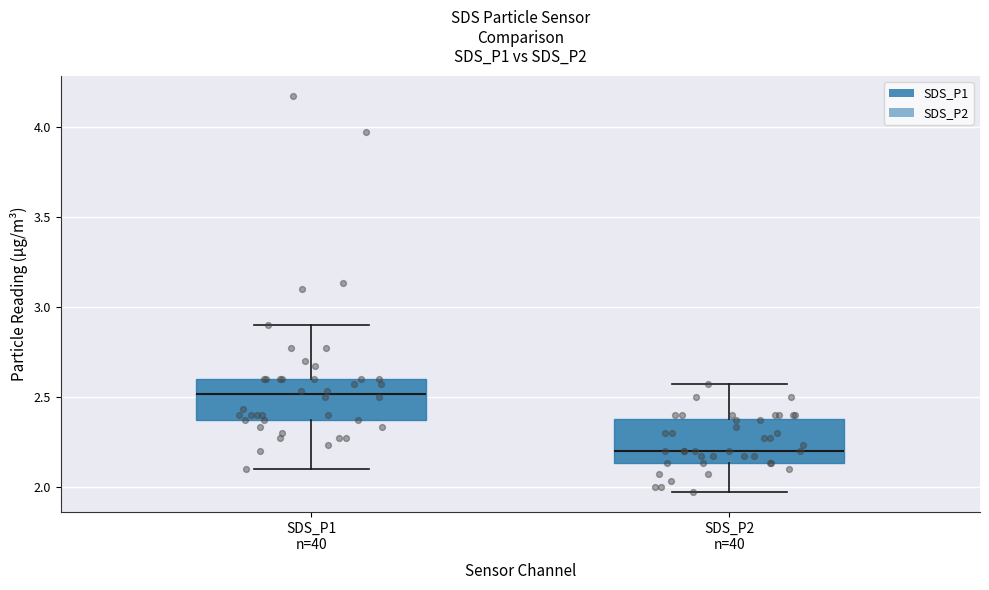

Reading left to right, read every box against the y-axis: the position of its median line, the range the box covers, and the ends of its whiskers. The values are not printed on the chart, so give them approximately, as read against the axis.

SDS_P1 n=40: median 2.50, box 2.35 to 2.60, whiskers 2.10 to 2.90
SDS_P2 n=40: median 2.20, box 2.15 to 2.40, whiskers 1.95 to 2.55